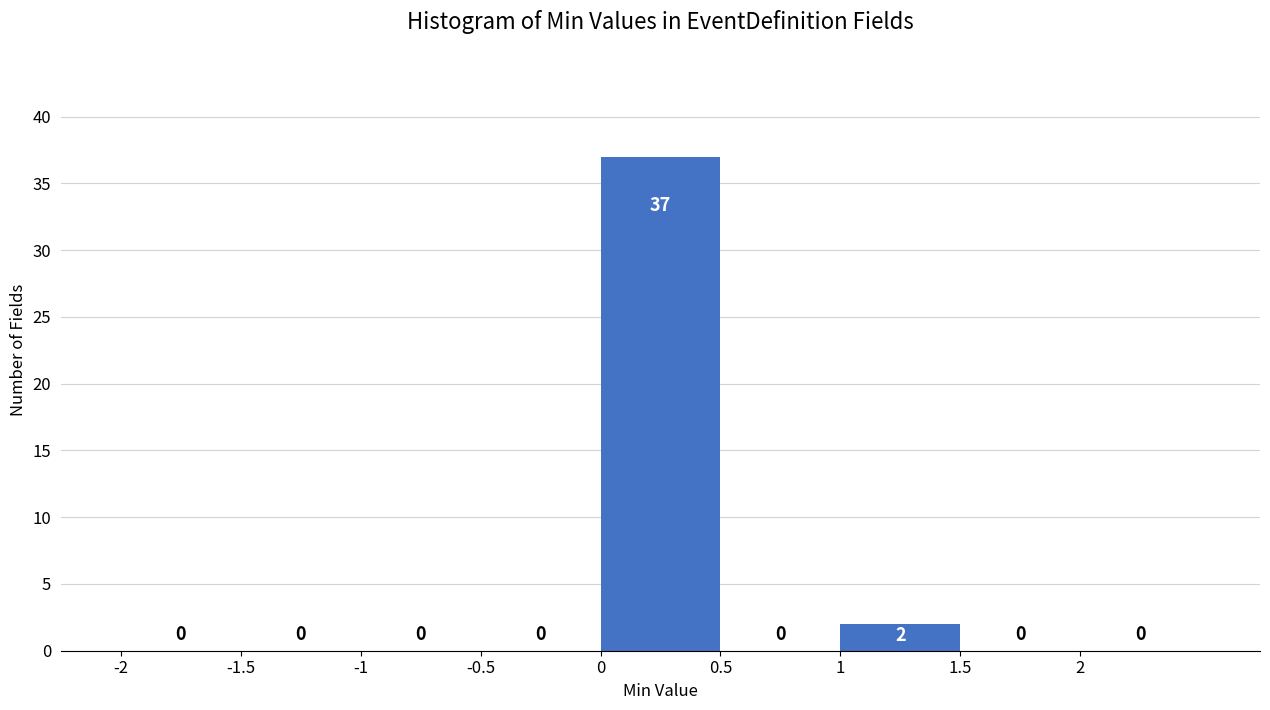

Reading left to right, transcribe this chart: for each bar, give the range it covers on the x-axis and its height.

-2.0 to -1.5: 0
-1.5 to -1.0: 0
-1.0 to -0.5: 0
-0.5 to 0.0: 0
0.0 to 0.5: 37
0.5 to 1.0: 0
1.0 to 1.5: 2
1.5 to 2.0: 0
2.0 to 2.5: 0